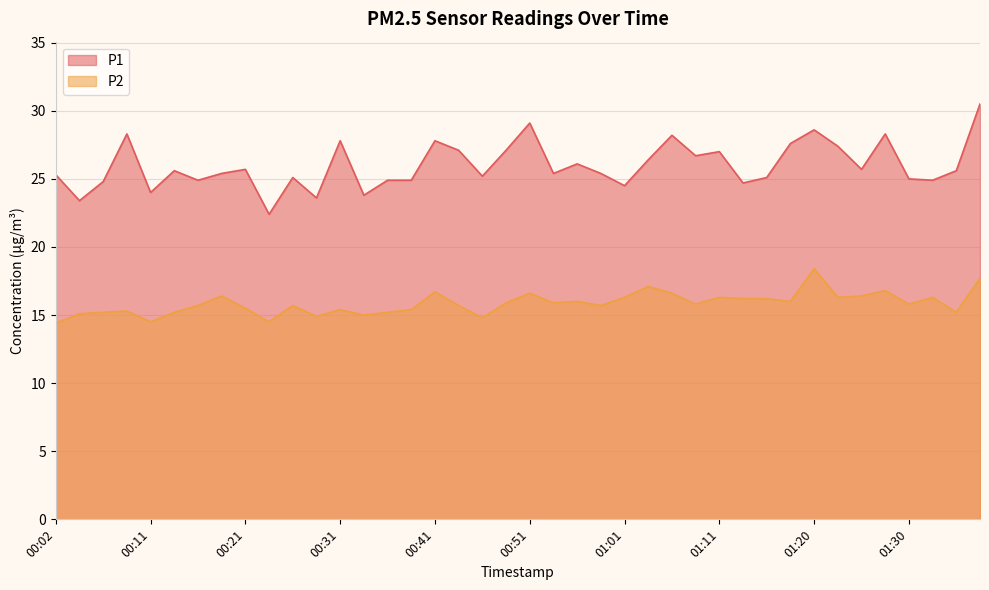

Where is P1 nearest to the value 26?

00:56